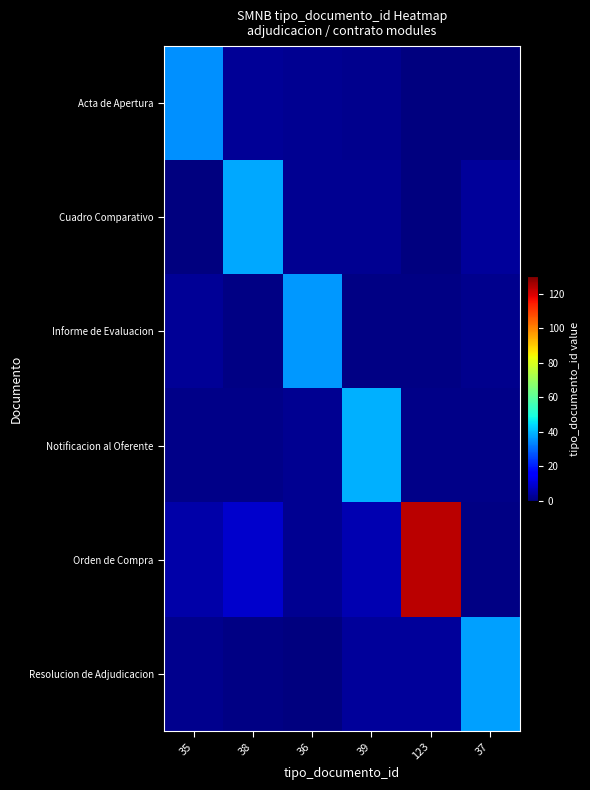

Rank the series at 35 from highest to lowest value.

Acta de Apertura, Orden de Compra, Informe de Evaluacion, Resolucion de Adjudicacion, Notificacion al Oferente, Cuadro Comparativo